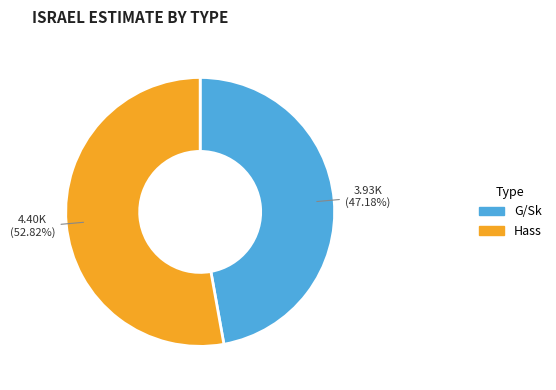

What is the smallest slice in the pie chart?

G/Sk